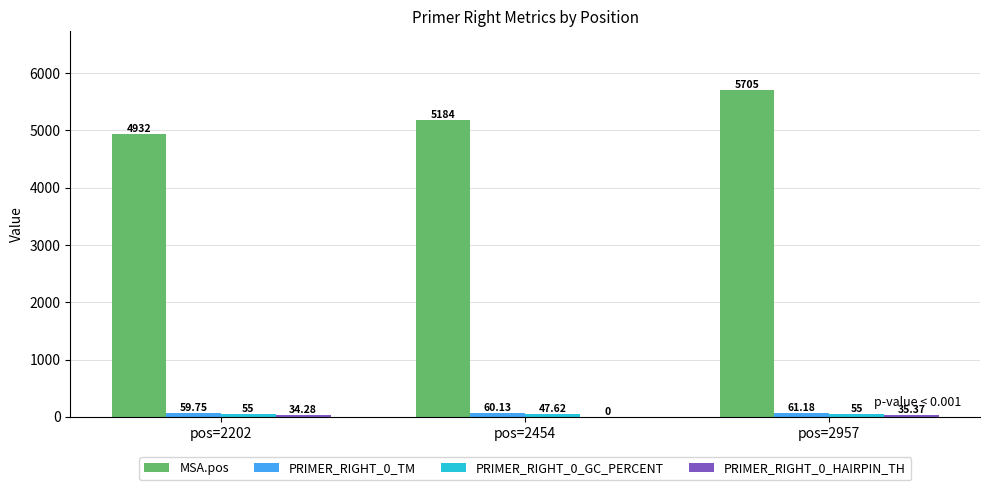

What is the sum of the MSA.pos values at pos=2202 and pos=2957?

10637.0